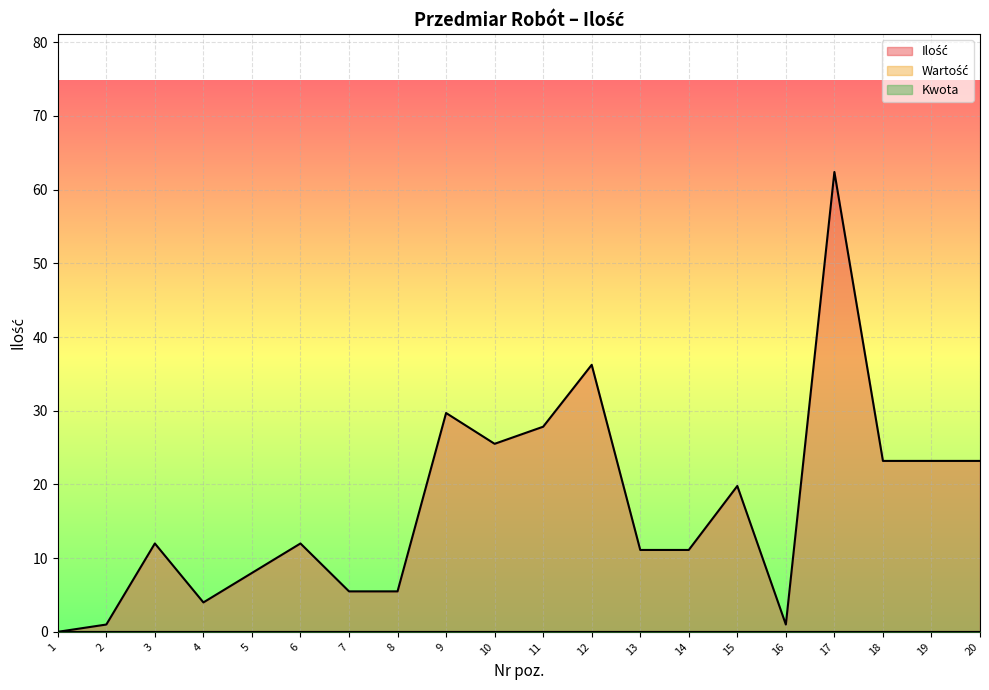

True or false: Kwota and Ilość intersect in this chart.

False